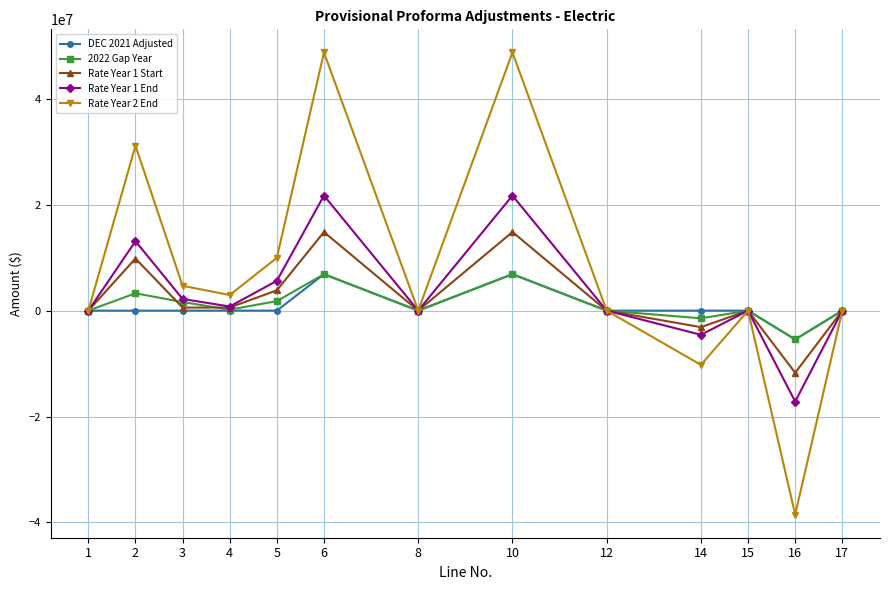

What is the total value across all series at 16?

-78288394.8